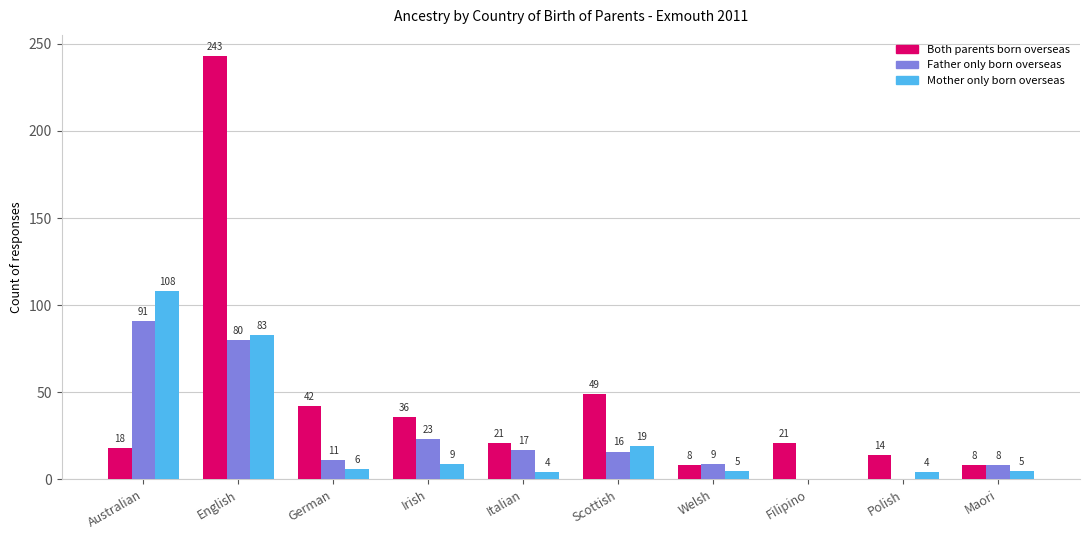

Which category has the highest value in the Father only born overseas series?

Australian